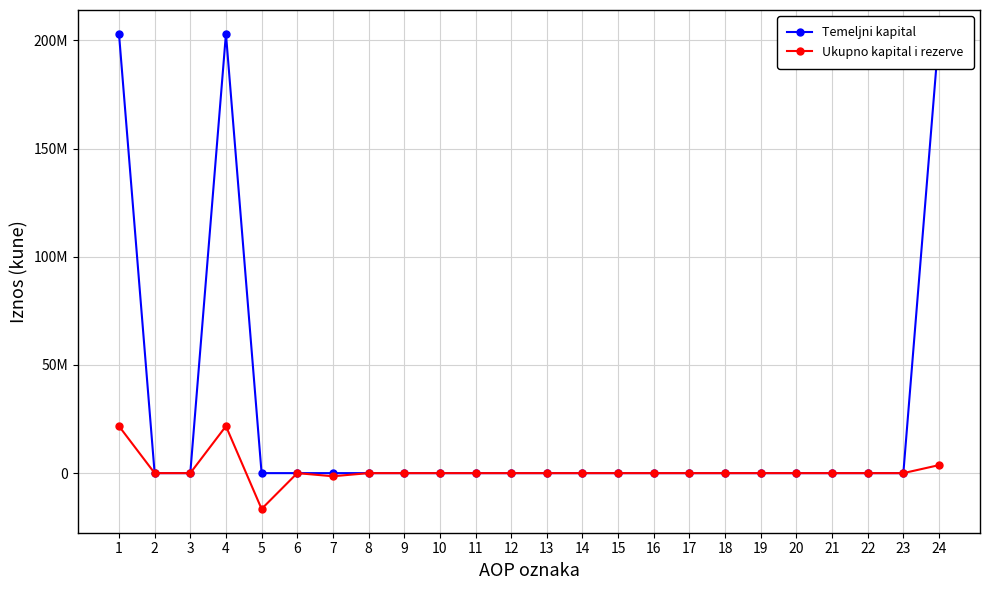

True or false: Ukupno kapital i rezerve and Temeljni kapital intersect in this chart.

False